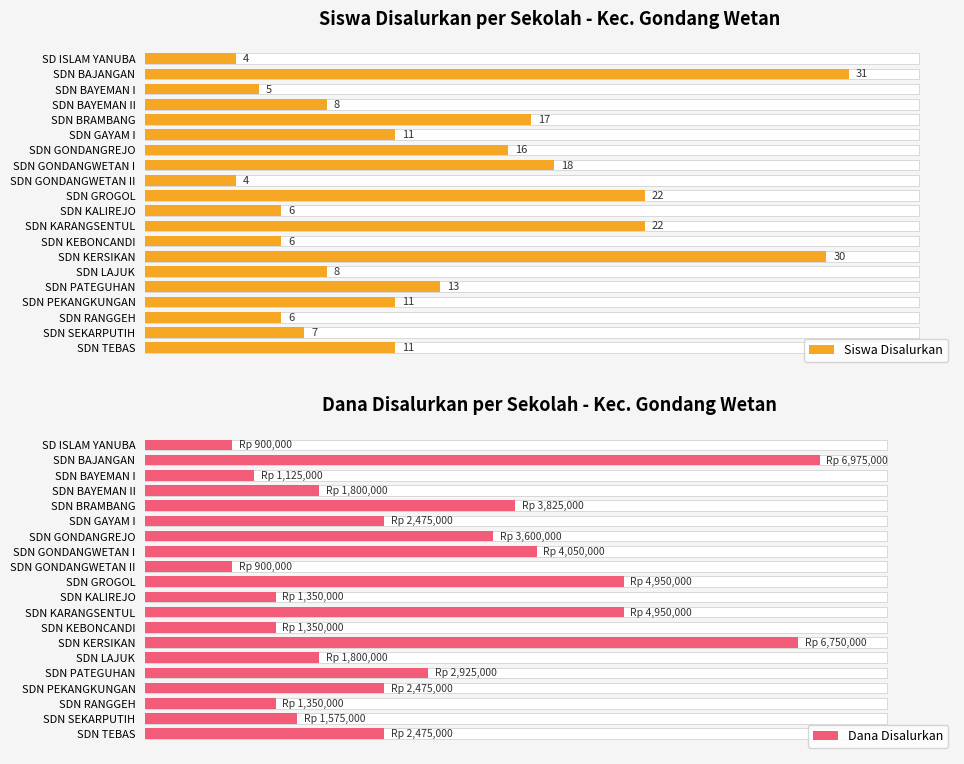

Is the value of Siswa Disalurkan at SDN BAJANGAN greater than the value of Dana Disalurkan at SDN KARANGSENTUL?

No